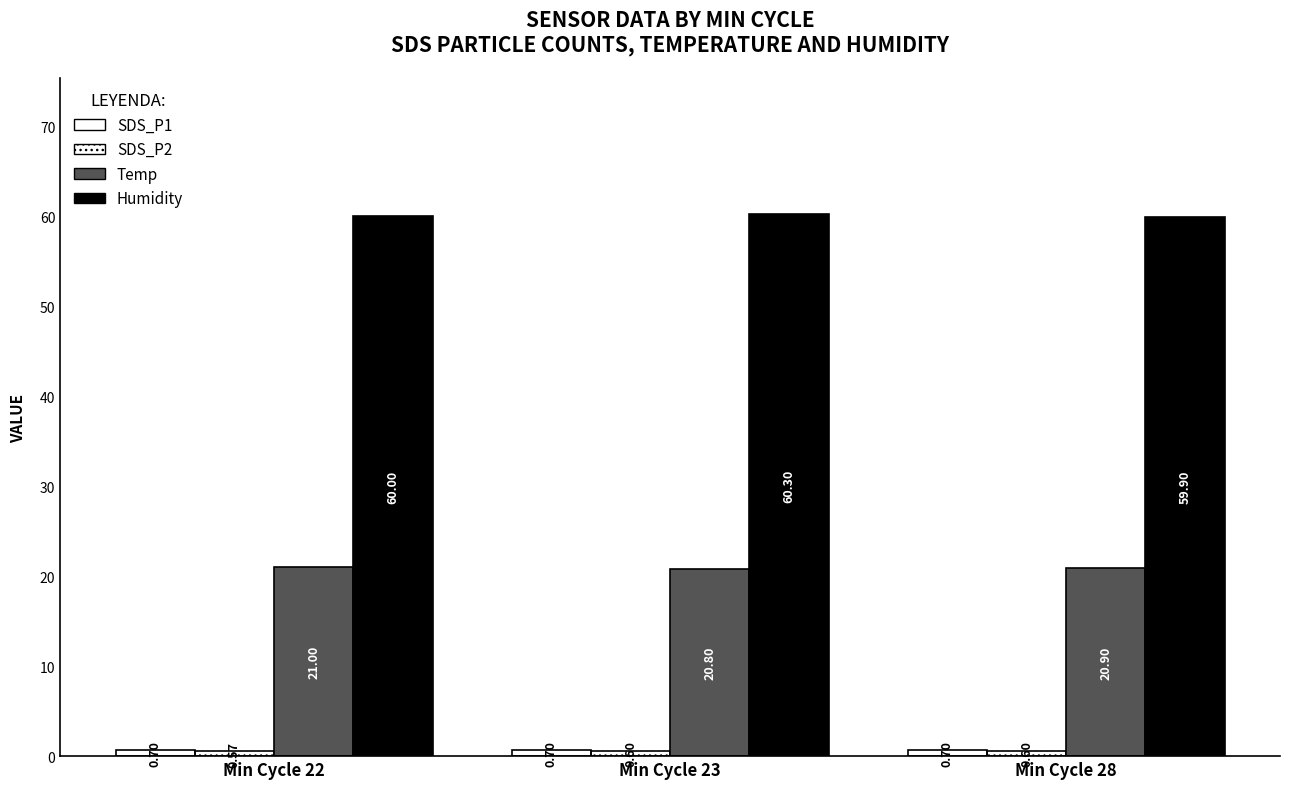

What is the smallest value displayed?

0.6